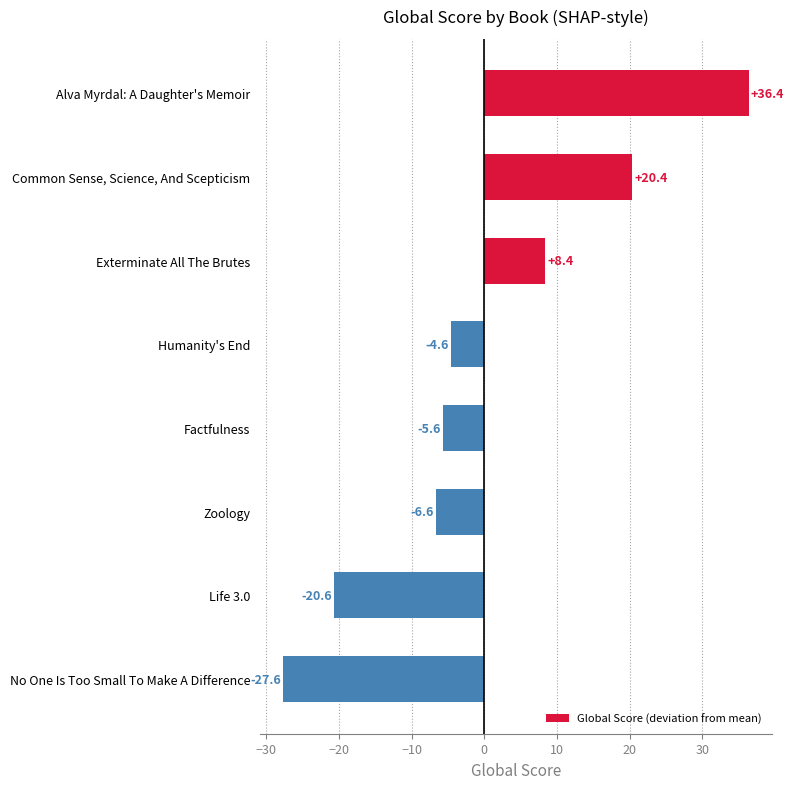

At which category does the chart reach its minimum across all series?

No One Is Too Small To Make A Difference